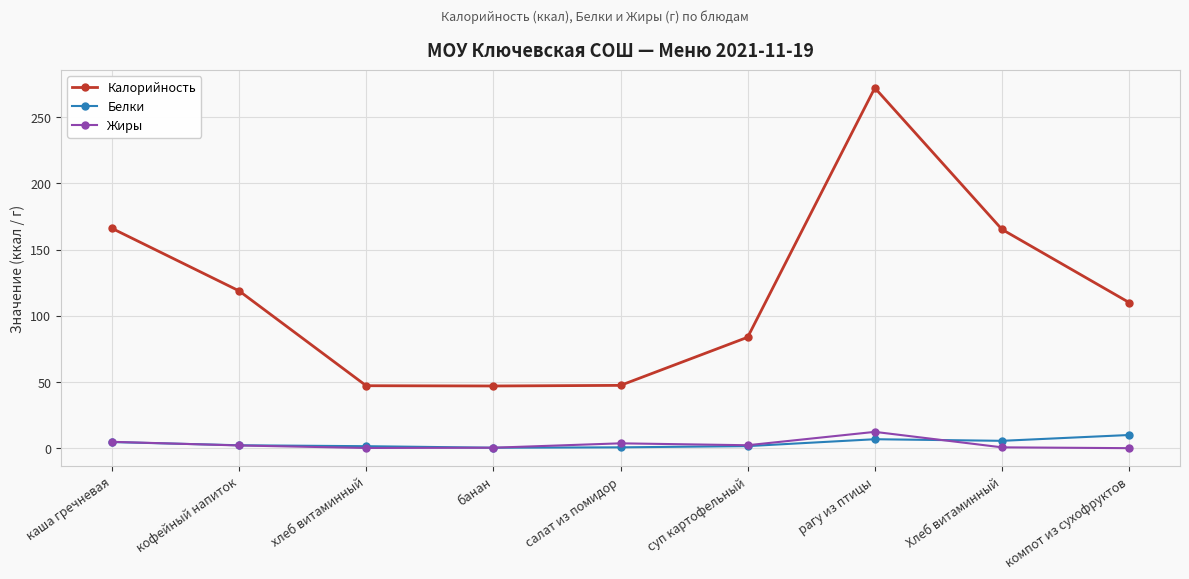

What is the difference between the Жиры values at хлеб витаминный and банан?

0.2